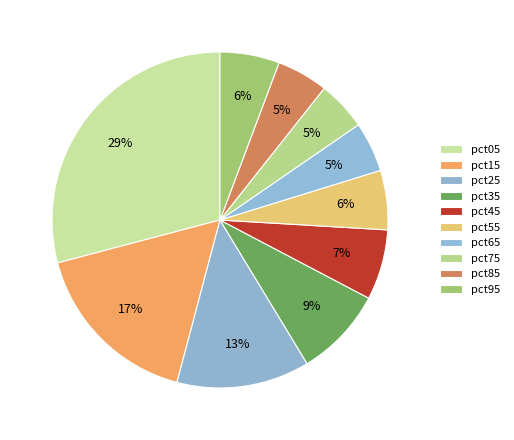

To the nearest percent, what percentage of the pie is pct85?

5%